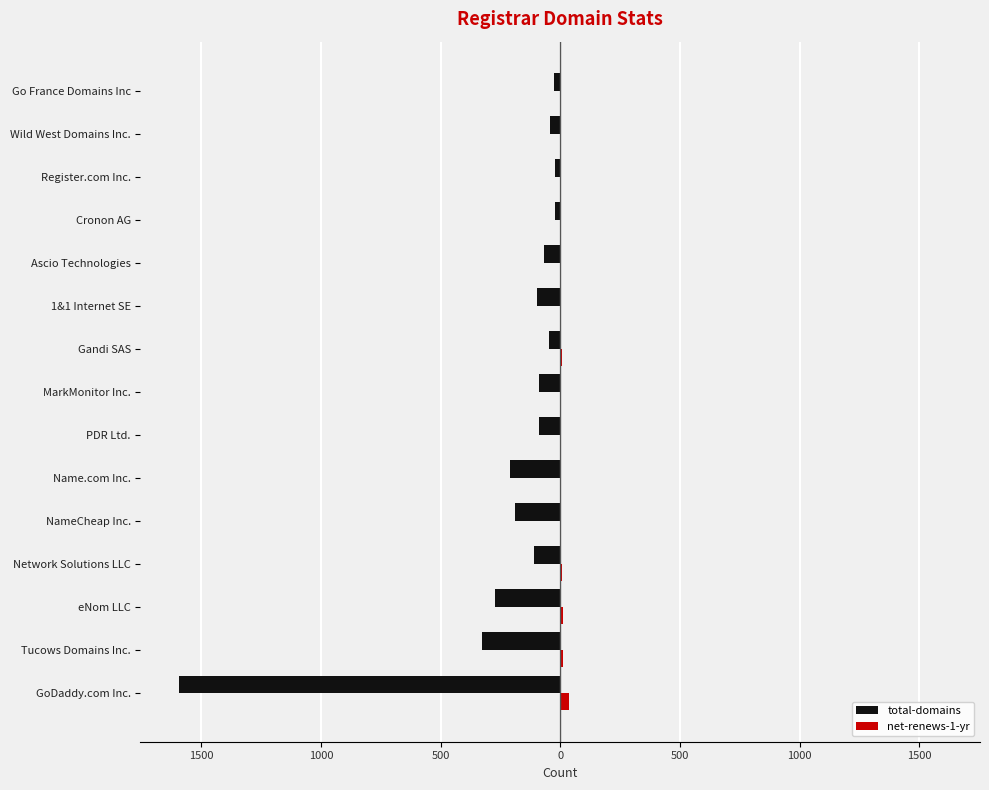

Which series has the largest total across all categories?

net-renews-1-yr